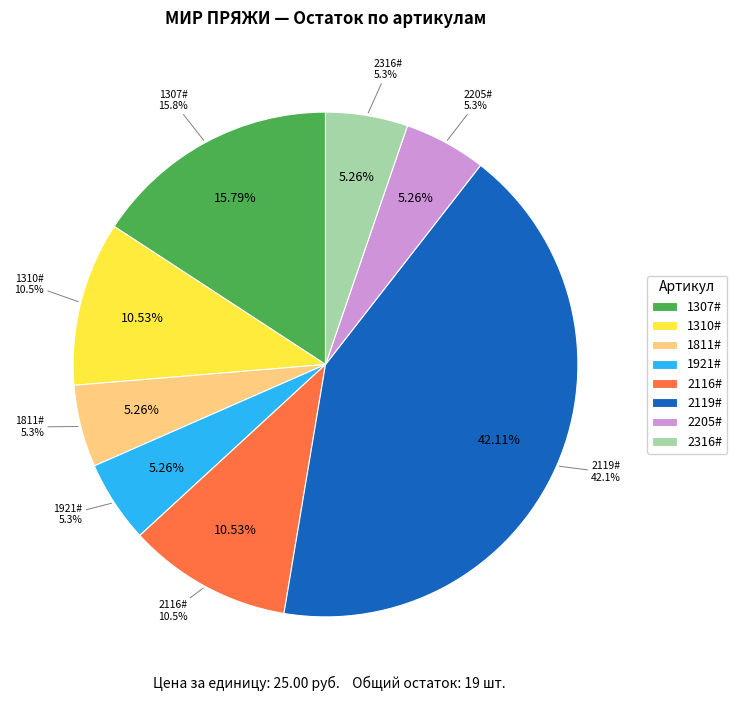

Rank the categories by value from highest to lowest.

2119#, 1307#, 1310#, 2116#, 1811#, 1921#, 2205#, 2316#